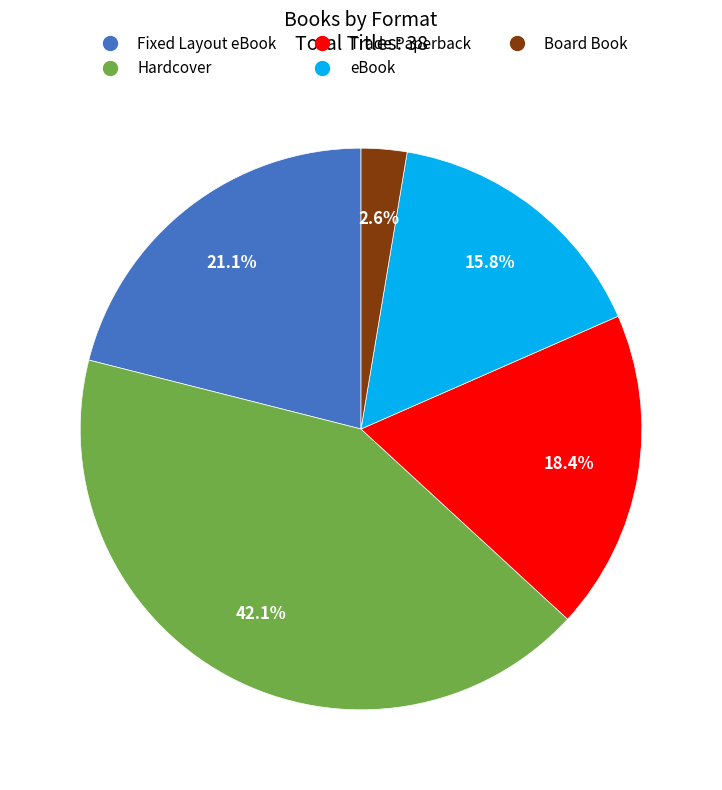

What percentage is the Board Book slice, to the nearest percent?

3%